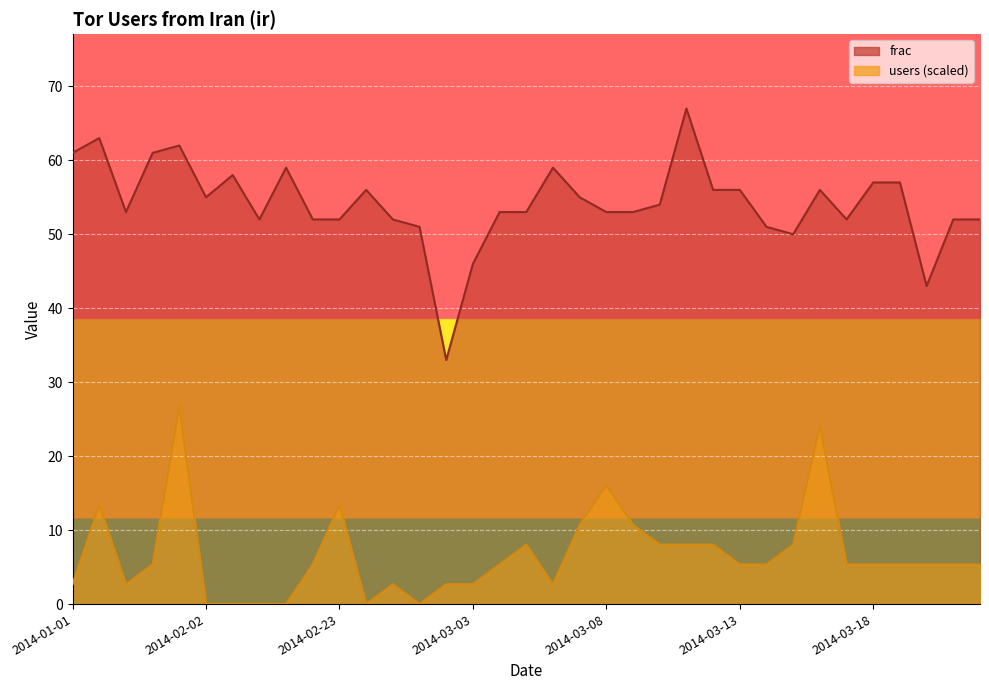

What is the maximum value shown in the chart?

67.0